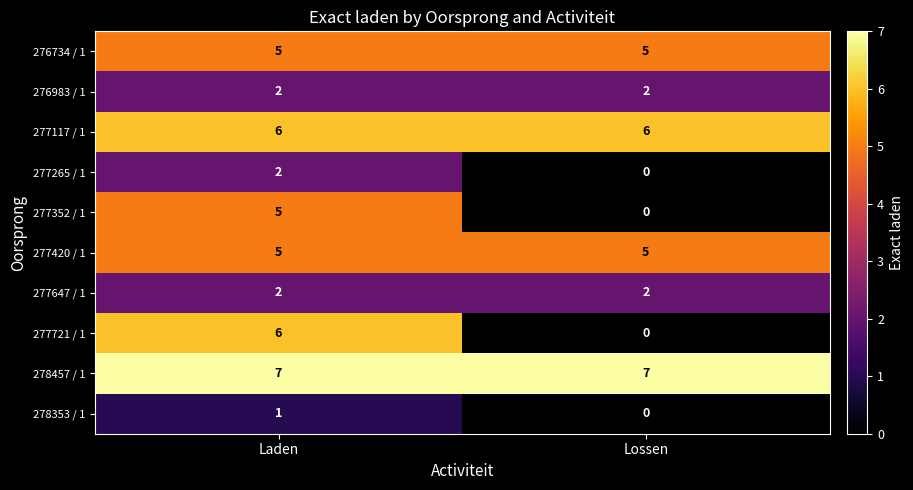

At how many categories does at least one series exceed 0?

2